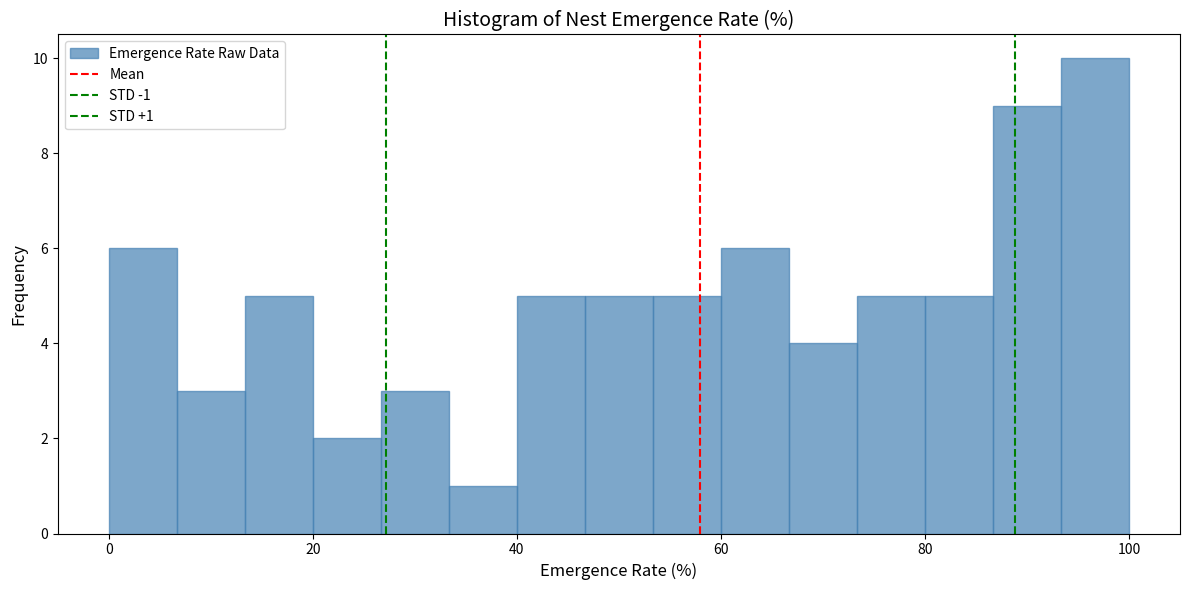

Read against the x-axis, roughly where is the centre of the tallest bar?

96